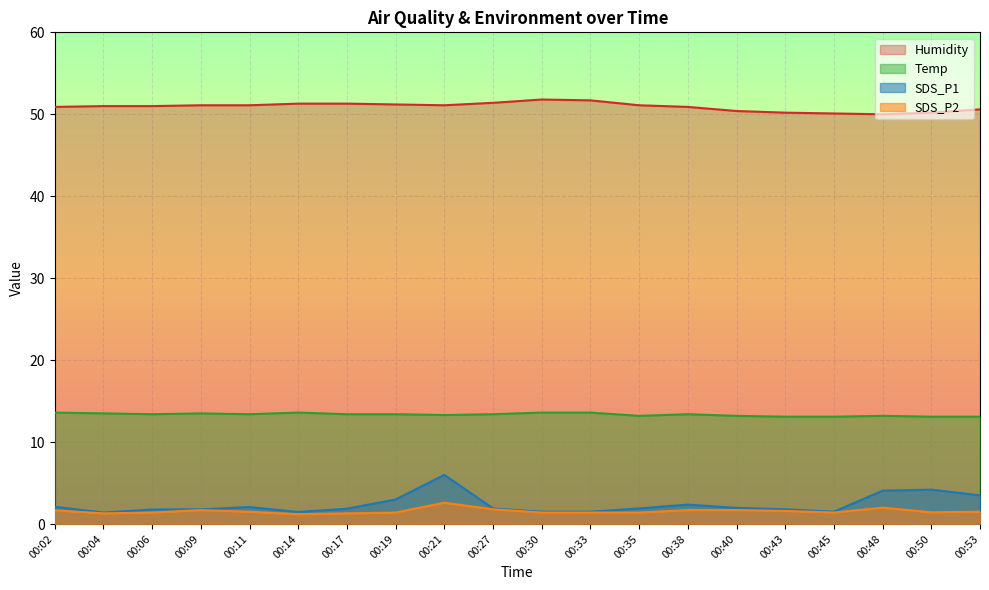

Is it true that SDS_P2 equals 1.3 at 00:04?

True